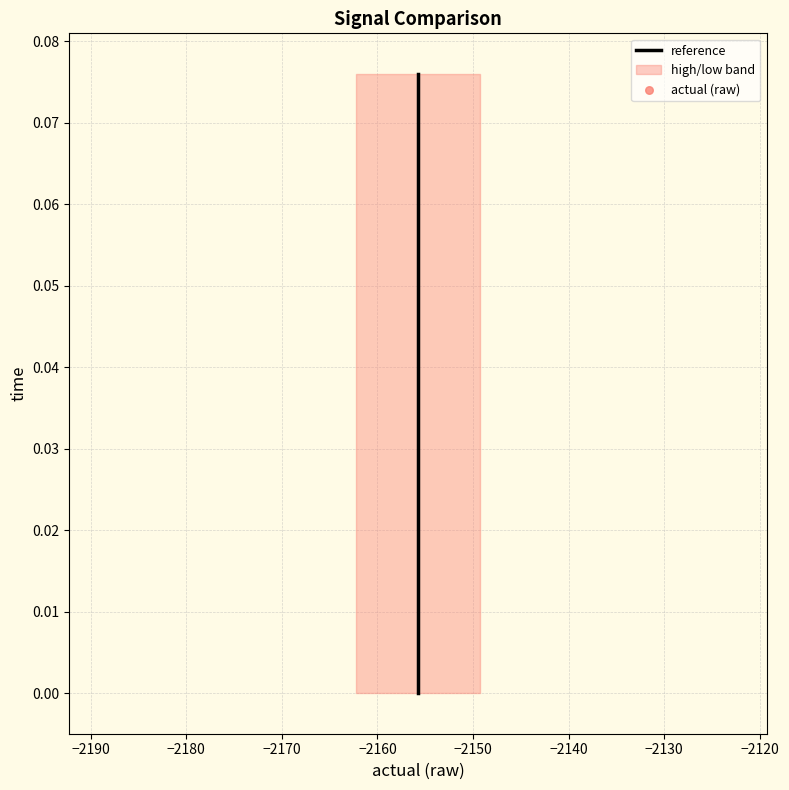

Which series reaches the maximum Y coordinate?

reference